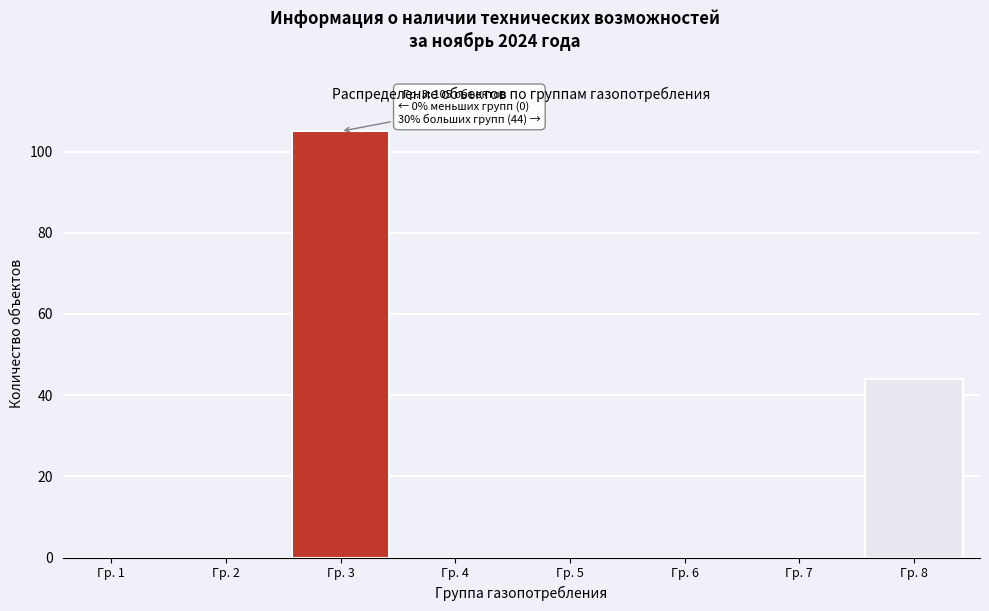

Reading left to right, transcribe all the data shown in this chart.

Гр. 1=0	Гр. 2=0	Гр. 3=105	Гр. 4=0	Гр. 5=0	Гр. 6=0	Гр. 7=0	Гр. 8=44